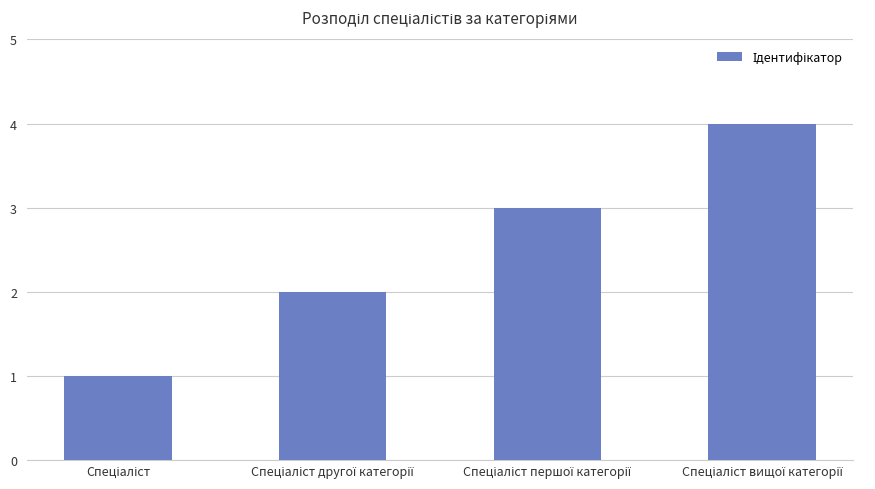

What is the sum of all values?

10